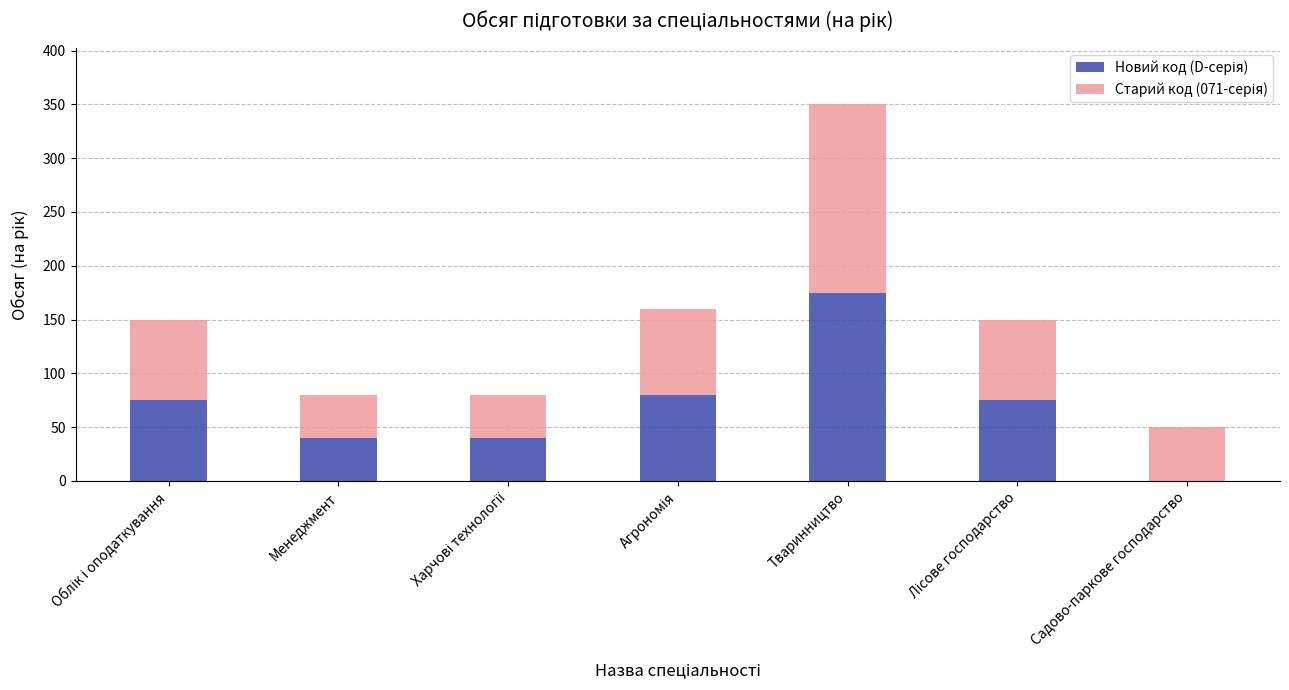

What is the total value across all series at Тваринництво?

350